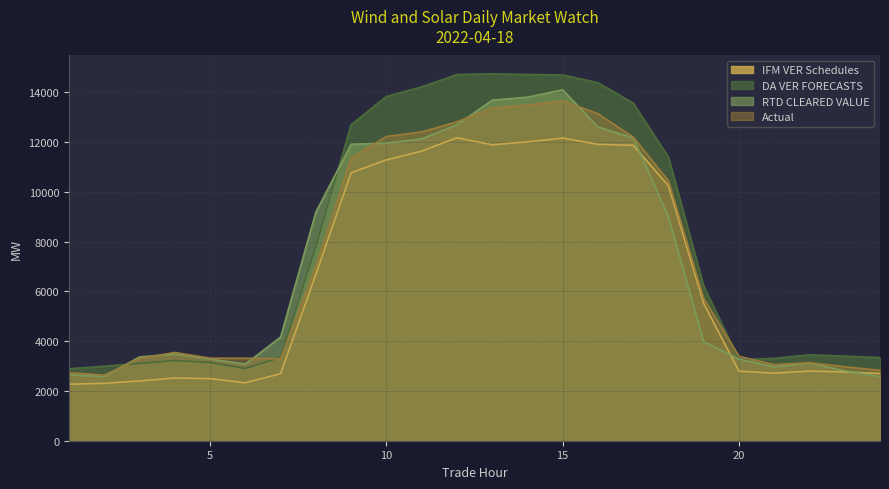

The RTD CLEARED VALUE series shows 17205.7 at 9. True or false?

False